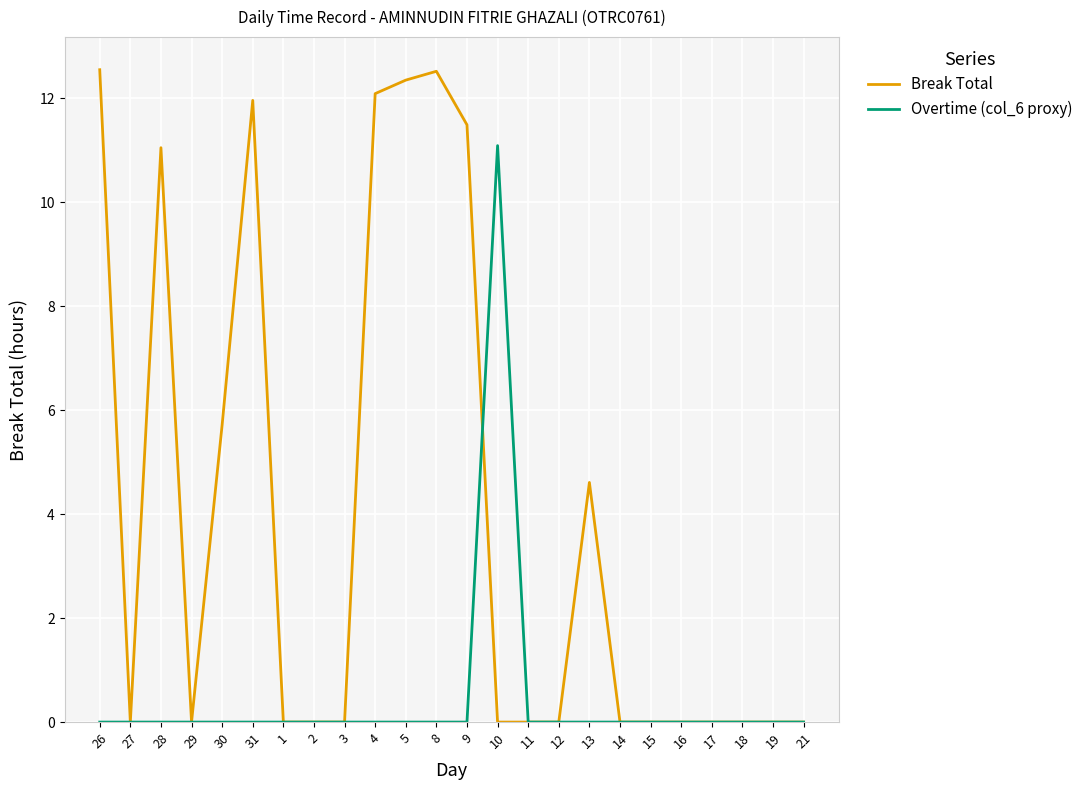

Is it true that Overtime (col_6 proxy) equals 0.0 at 30?

True